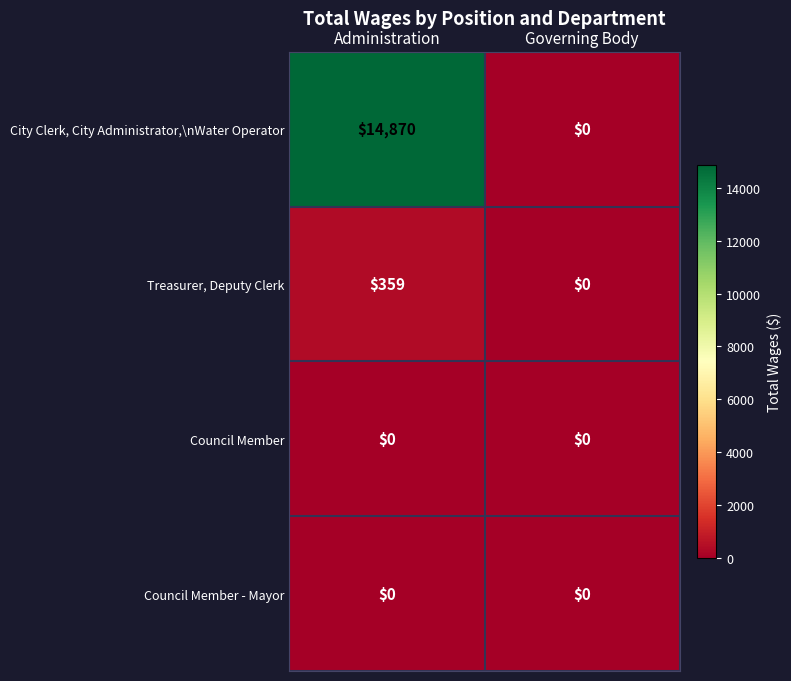

What is the difference between the City Clerk, City Administrator,\nWater Operator values at Governing Body and Administration?

14870